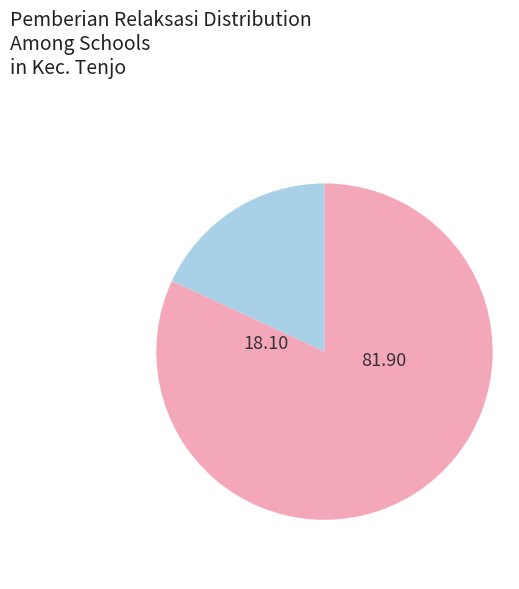

Is there a majority slice in this chart?

Yes